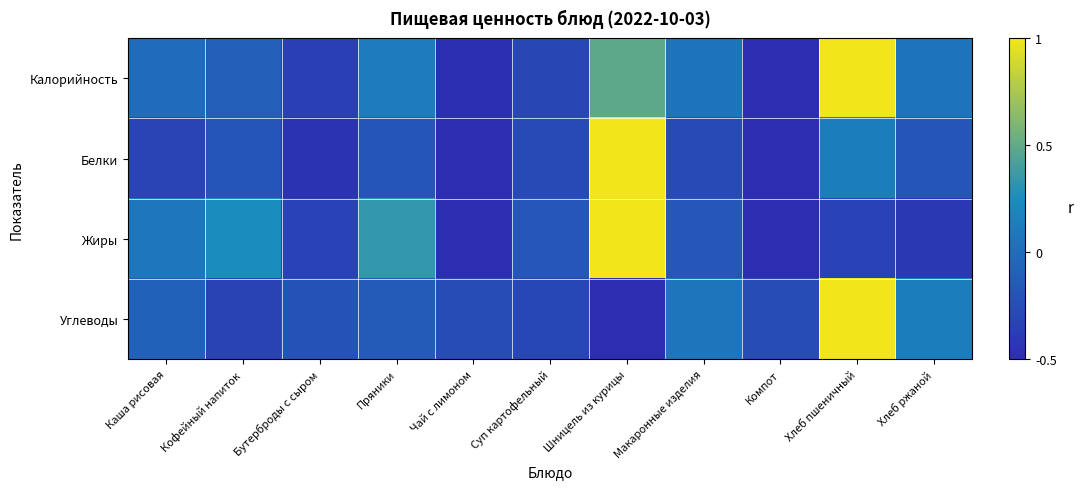

Rank the series by their maximum value, from highest to lowest.

Калорийность, Белки, Жиры, Углеводы